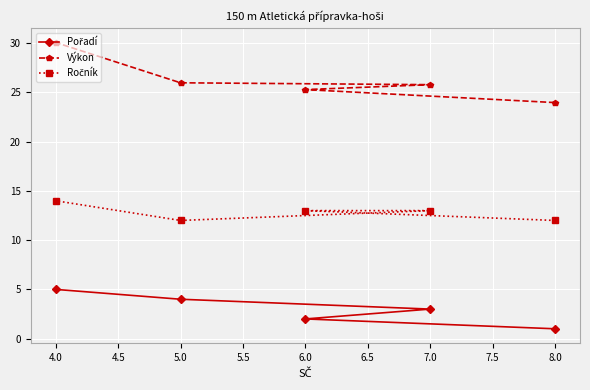

What is the value of the Výkon point at the 4th from the left?

25.8